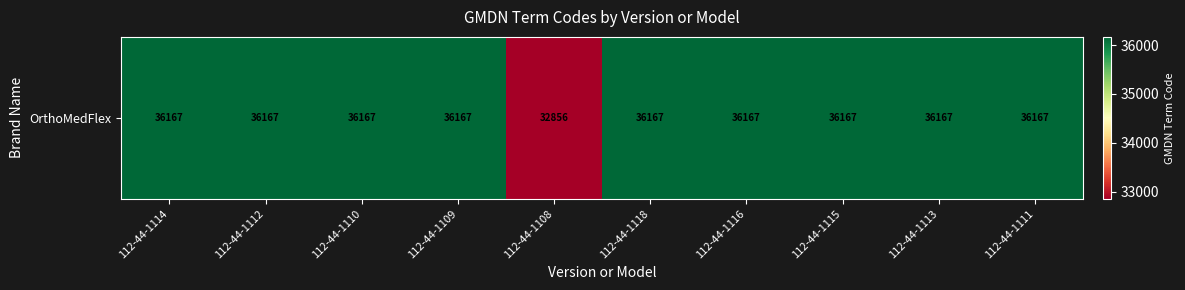

What is the difference between the maximum and minimum values?

3311